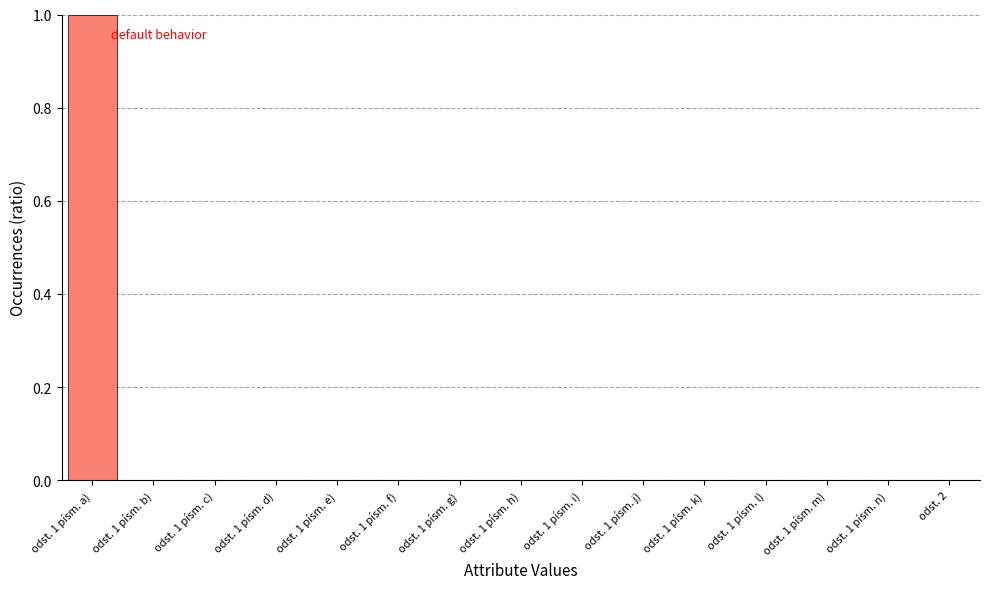

Which label corresponds to the largest value in the chart?

odst. 1 písm. a)